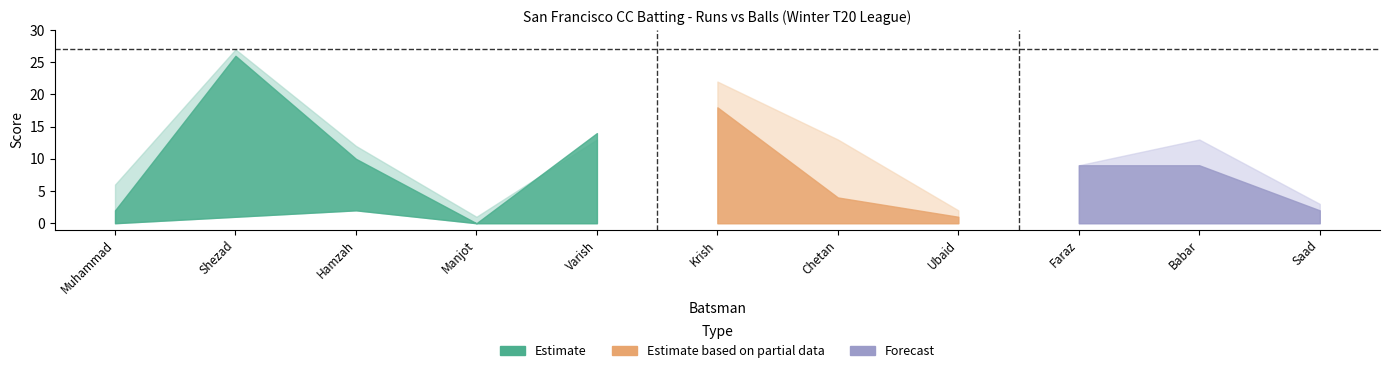

Is it true that Fours equals 1 at Shezad Lakdawala?

True